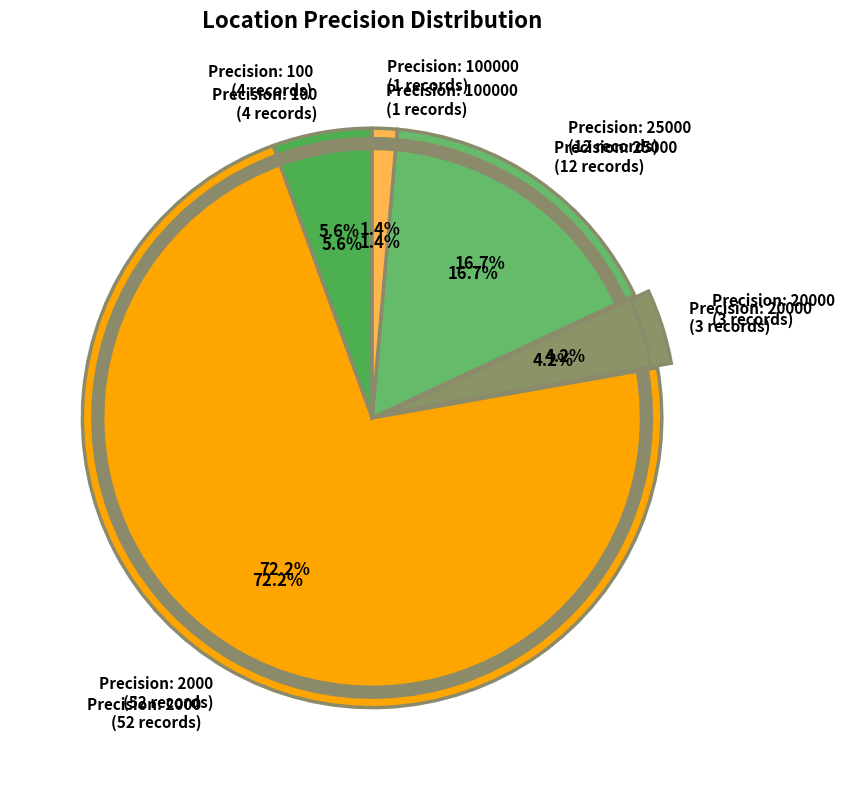

How many segments does this pie chart have?

5